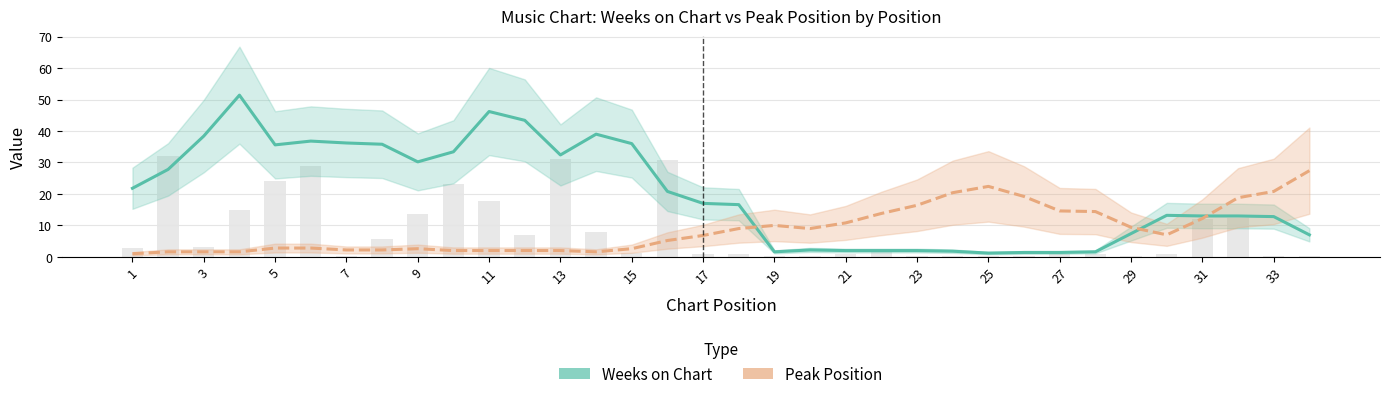

Count the number of data series in this chart.

2